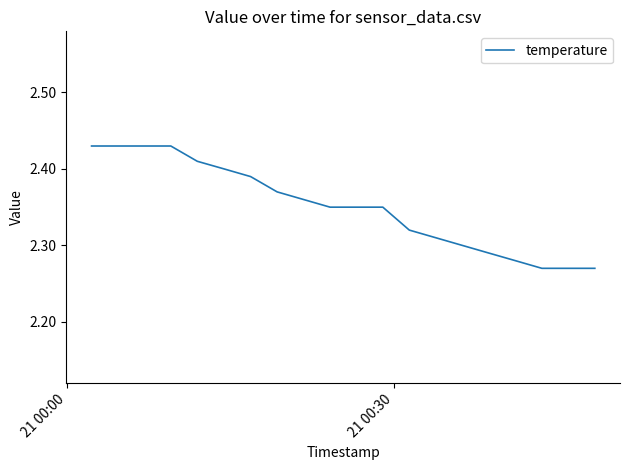

How many lines are shown in the chart?

1